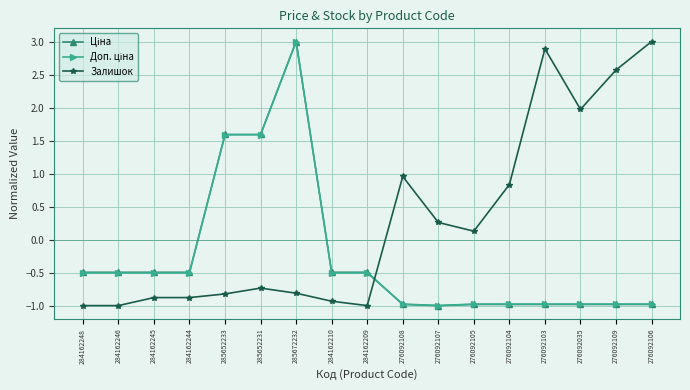

What position from the left is 284162245?

3